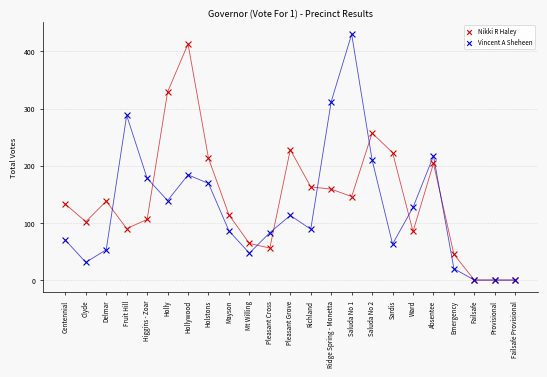

What are all the series names shown in the legend?

Nikki R Haley, Vincent A Sheheen